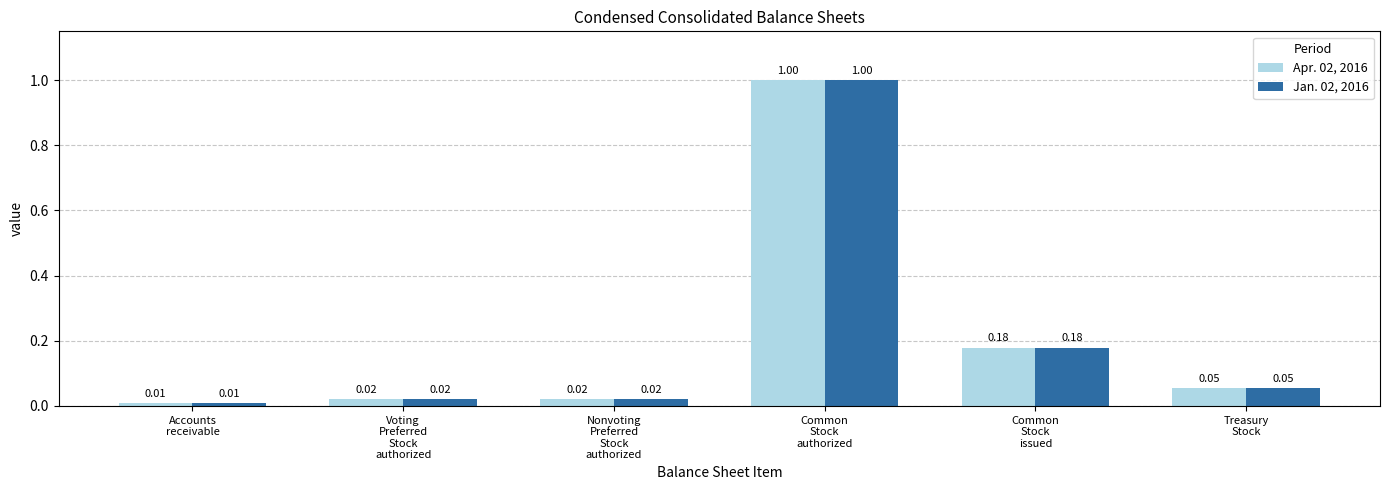

Which category has the highest value in the Apr. 02, 2016 series?

Common
Stock
authorized